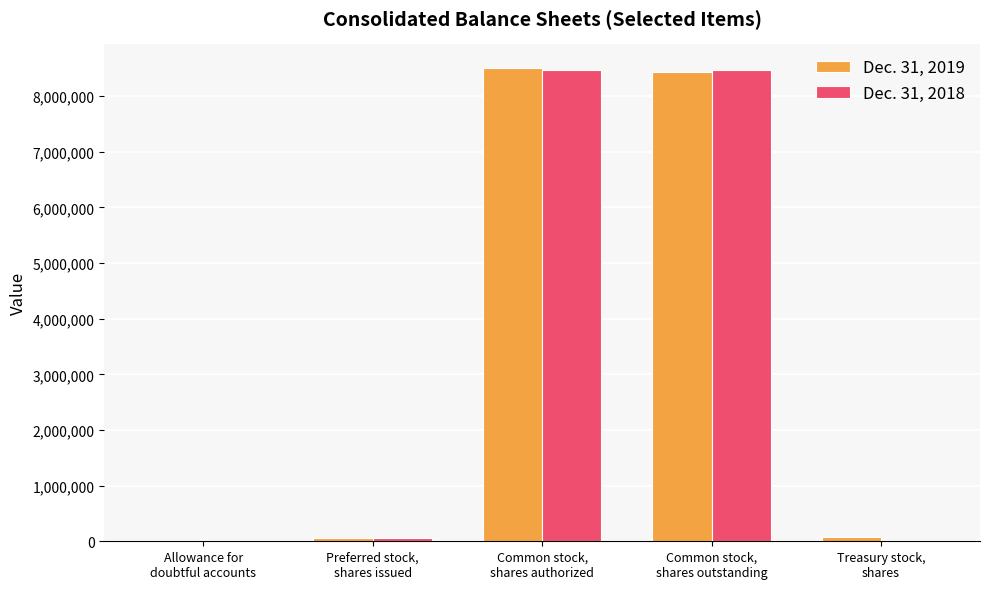

Is it true that Dec. 31, 2018 equals 687 at Allowance for
doubtful accounts?

True